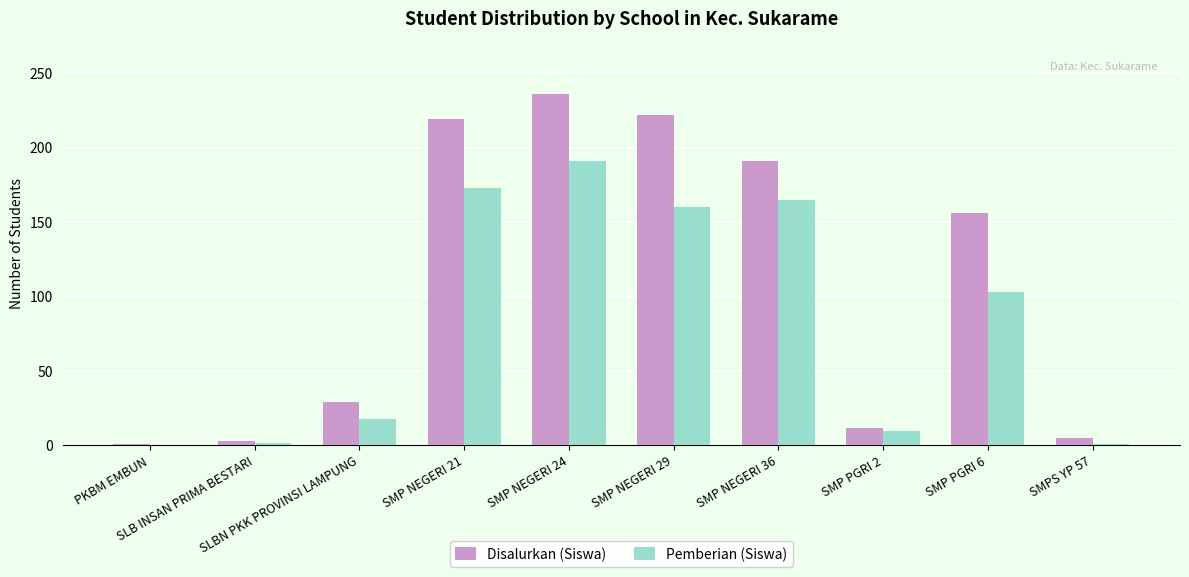

Which series has the largest range (max minus min)?

Disalurkan (Siswa)